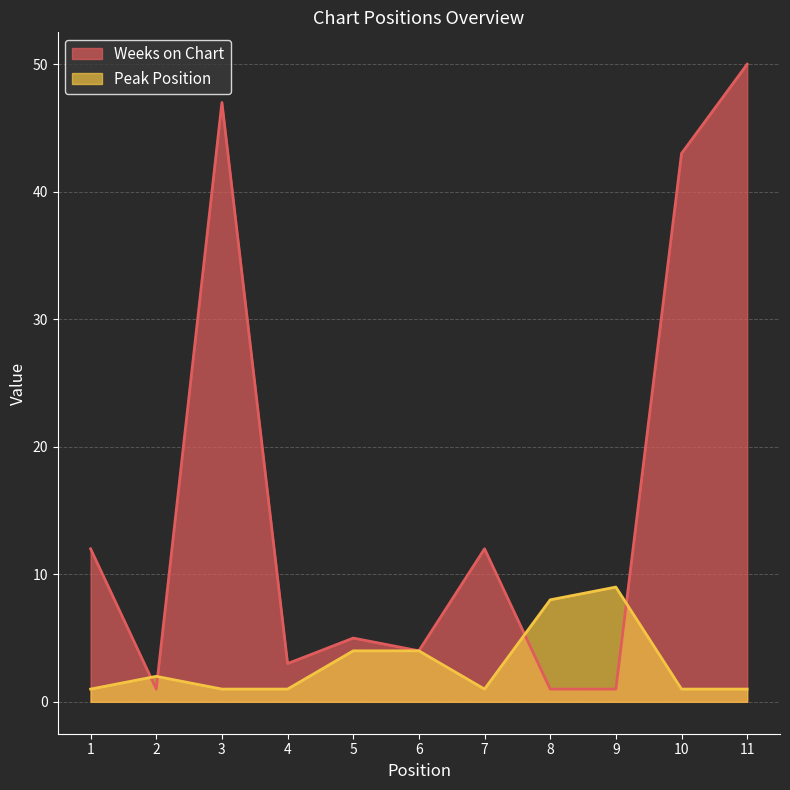

How many interior local peaks does the Weeks on Chart series have?

3